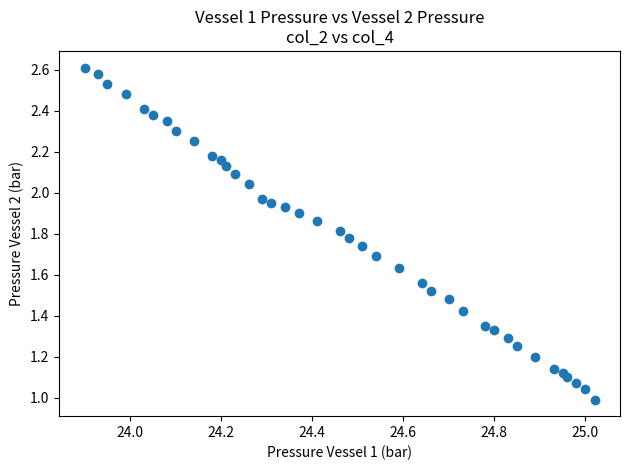

How many points are shown in the scatter plot?

39